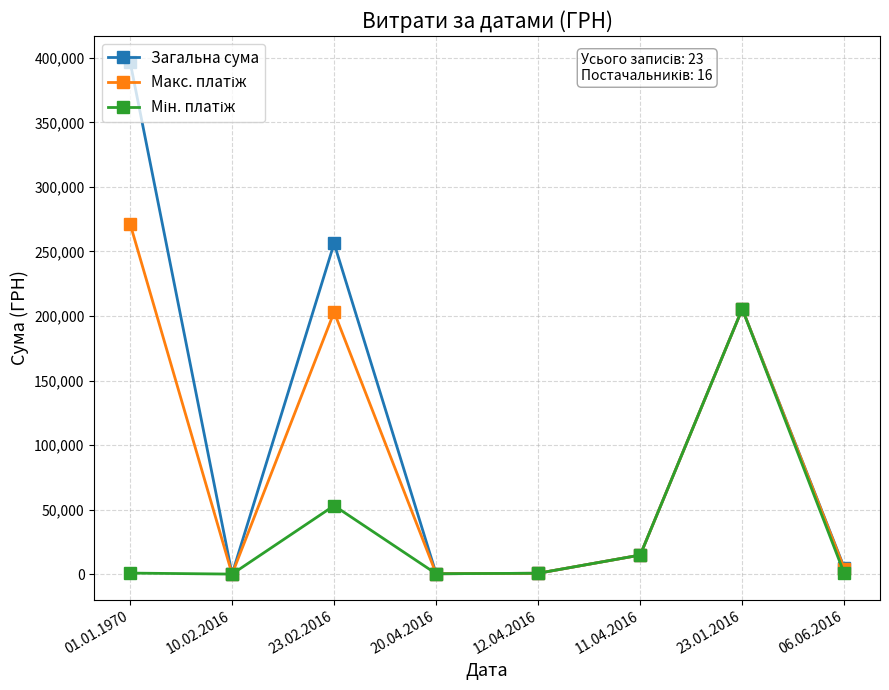

What is the maximum value for Загальна сума?

397038.2